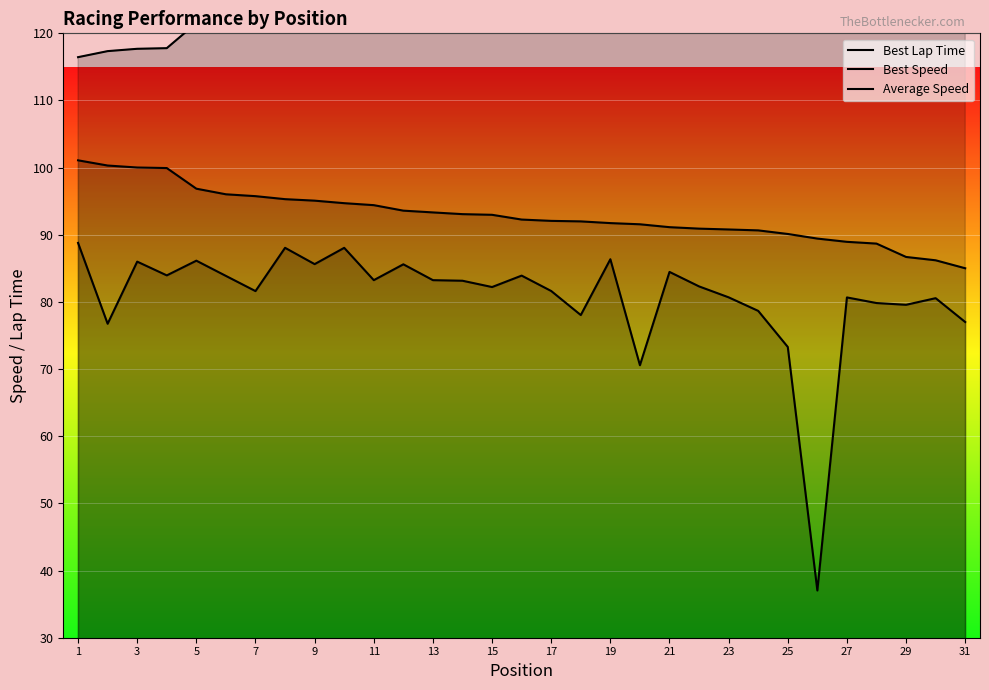

What is the difference between the maximum and minimum values in the Average Speed series?

51.8